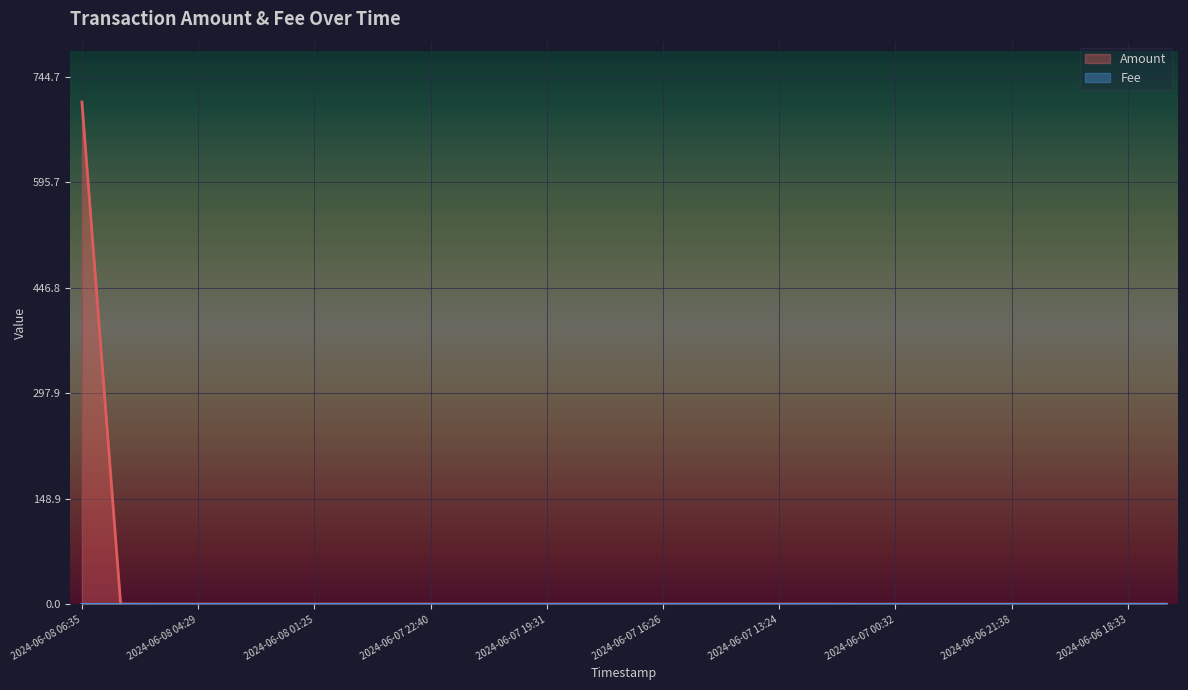

How many lines are shown in the chart?

2